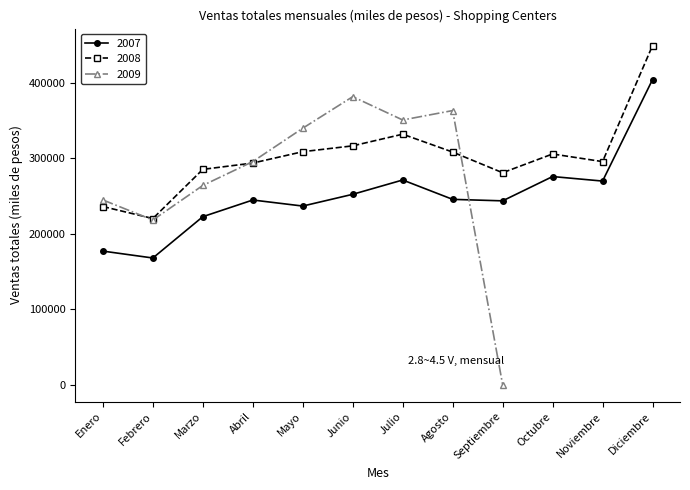

Between Junio and Octubre, which is larger?

Octubre